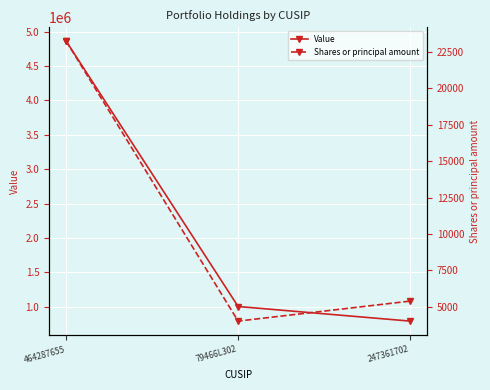

What position from the left is 464287655?

1